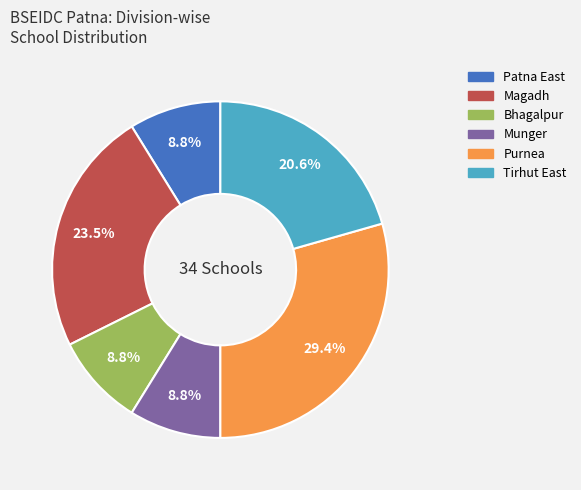

To the nearest percent, what is the average slice percentage?

17%